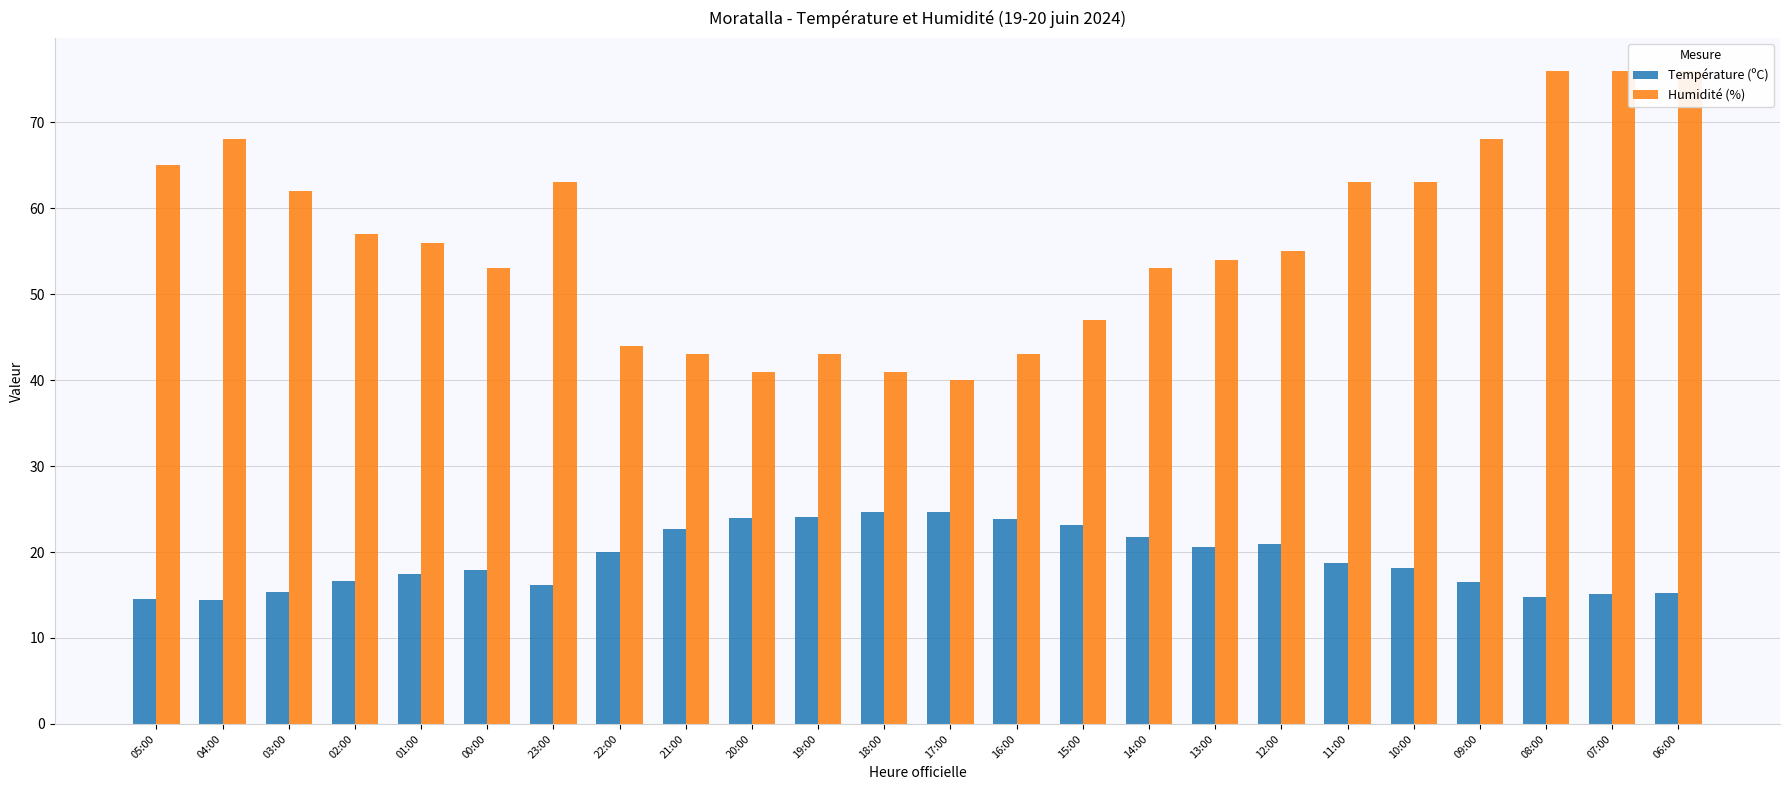

Reading left to right, what are all the values shown in this chart?

Température (ºC): 05:00=14.5	04:00=14.4	03:00=15.4	02:00=16.6	01:00=17.5	00:00=17.9	23:00=16.2	22:00=20.0	21:00=22.7	20:00=23.9	19:00=24.1	18:00=24.7	17:00=24.7	16:00=23.8	15:00=23.2	14:00=21.7	13:00=20.6	12:00=20.9	11:00=18.7	10:00=18.1	09:00=16.5	08:00=14.8	07:00=15.1	06:00=15.2
Humidité (%): 05:00=65.0	04:00=68.0	03:00=62.0	02:00=57.0	01:00=56.0	00:00=53.0	23:00=63.0	22:00=44.0	21:00=43.0	20:00=41.0	19:00=43.0	18:00=41.0	17:00=40.0	16:00=43.0	15:00=47.0	14:00=53.0	13:00=54.0	12:00=55.0	11:00=63.0	10:00=63.0	09:00=68.0	08:00=76.0	07:00=76.0	06:00=76.0